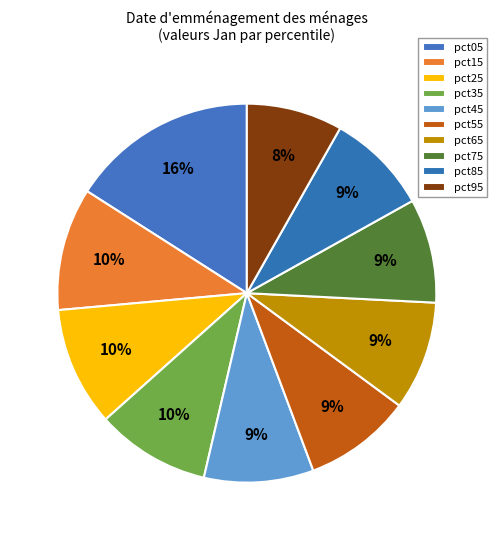

What is the change in value from pct25 to pct75?

-0.1